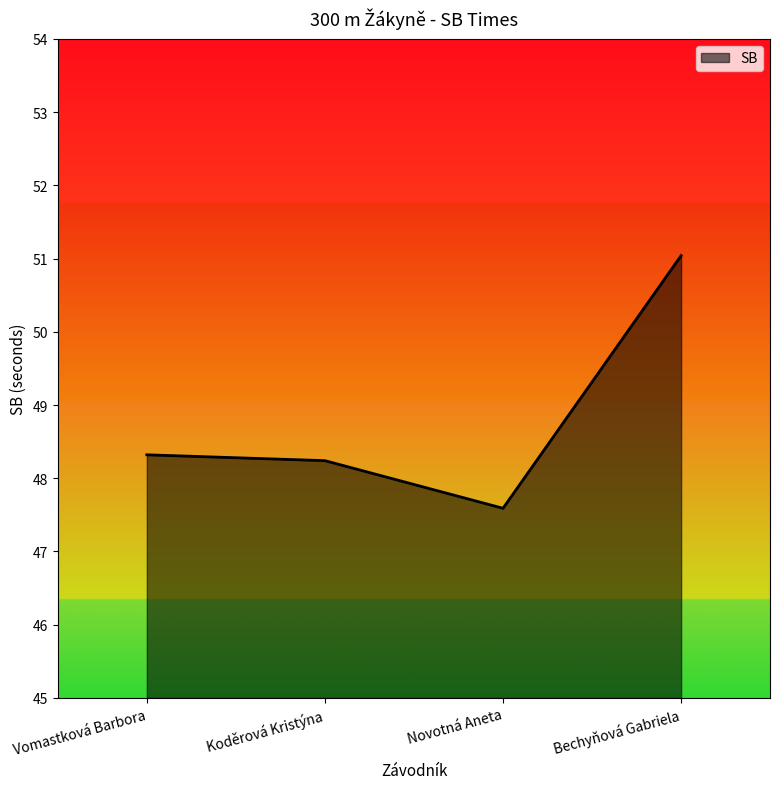

List the labels in order of value, largest first.

Bechyňová Gabriela, Vomastková Barbora, Koděrová Kristýna, Novotná Aneta